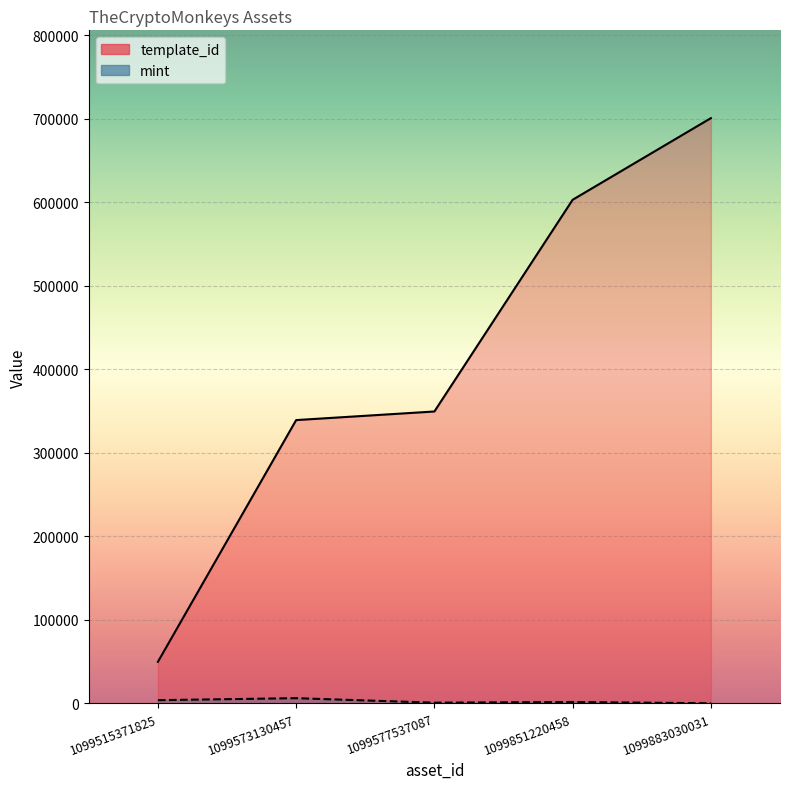

Is the value of mint at 1099577537087 greater than the value of template_id at 1099515371825?

No